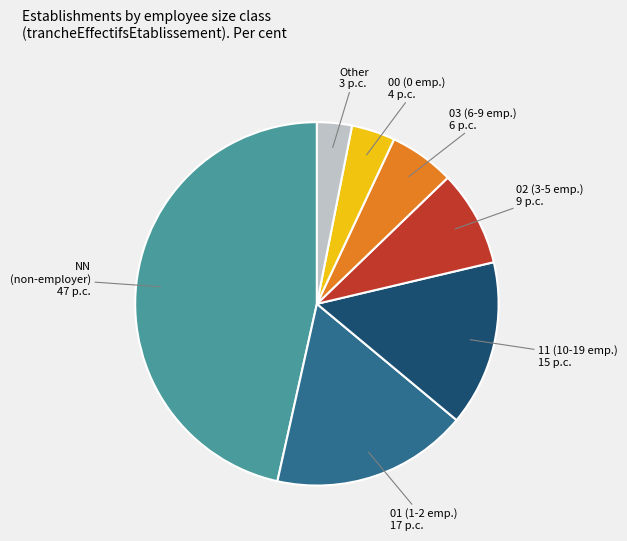

Is there any slice that represents more than half of the pie?

No